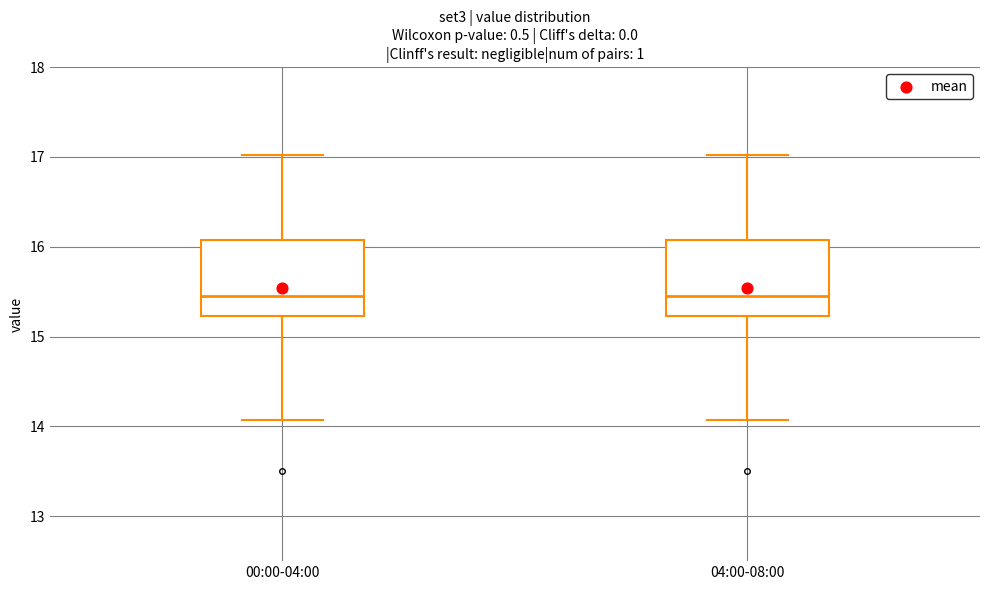

Where is the upper edge of the box for 00:00-04:00 on the y-axis? The values are not printed on the chart, so give them approximately, as read against the axis.

16.1